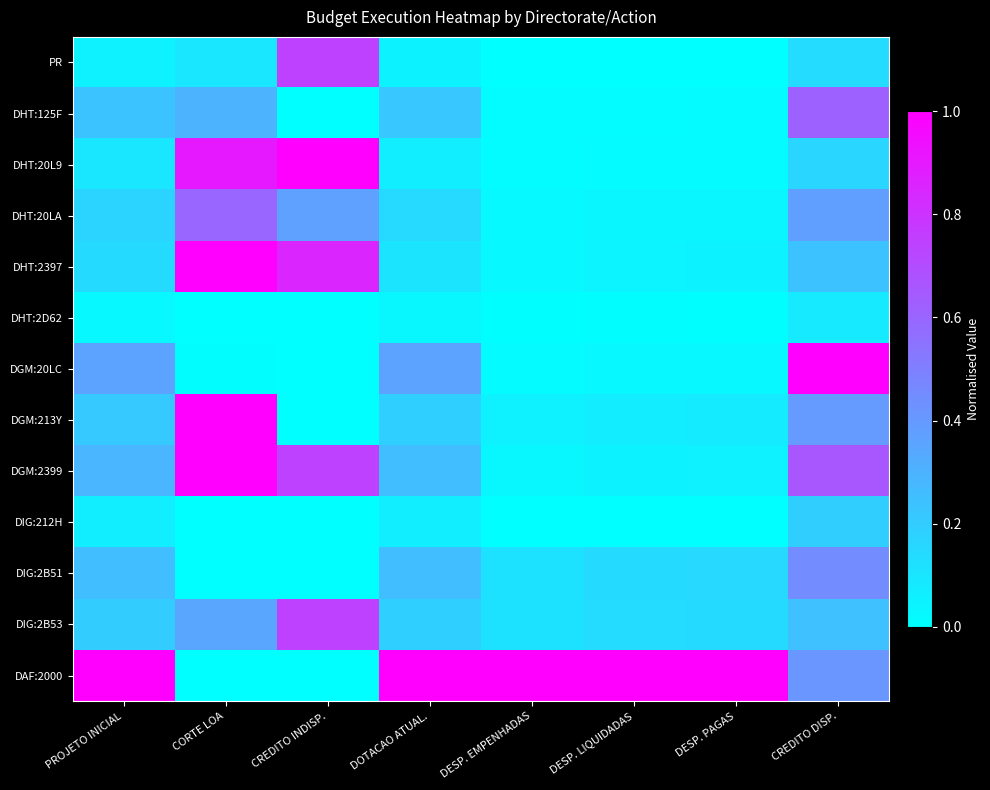

List the series in order of their peak value, lowest first.

DHT:2D62, DIG:212H, DIG:2B51, DHT:20LA, DHT:125F, PR, DIG:2B53, DHT:20L9, DHT:2397, DGM:20LC, DGM:213Y, DGM:2399, DAF:2000